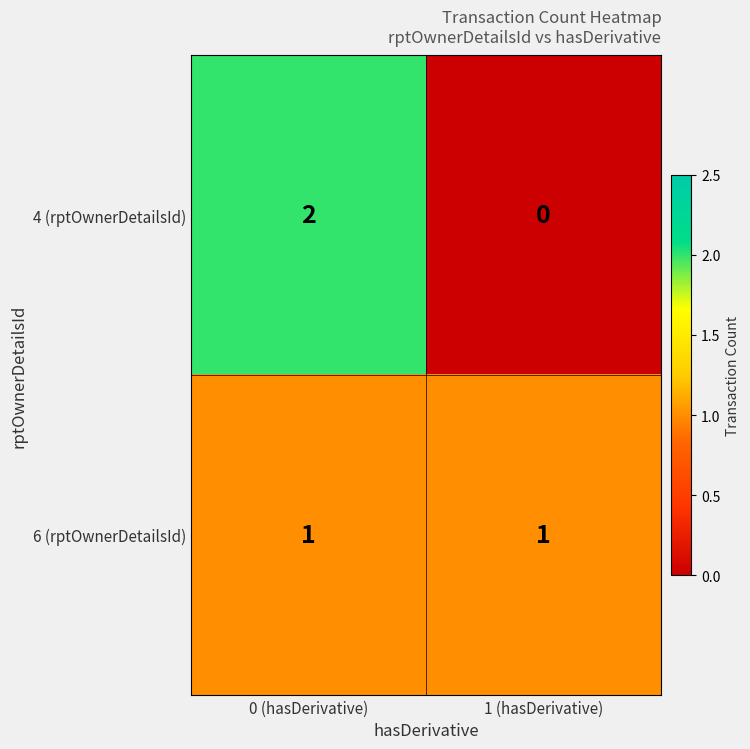

At which category is the sum across all series the highest?

0 (hasDerivative)